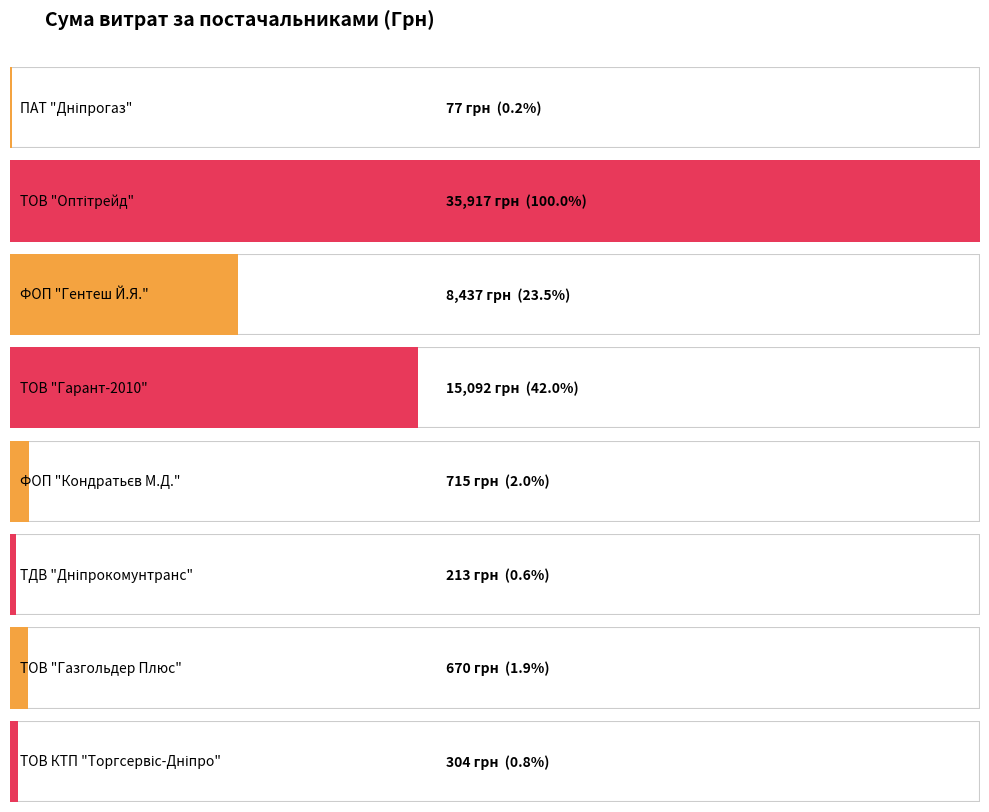

The value at 31 is 7831.9. True or false?

False